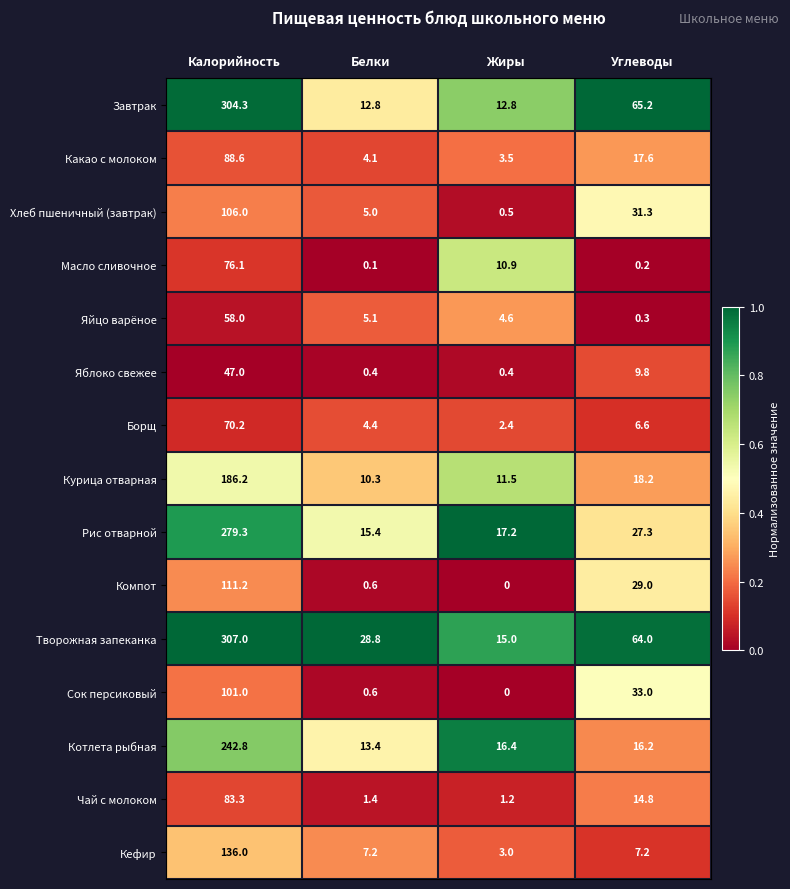

At which category is the sum across all series the highest?

Калорийность